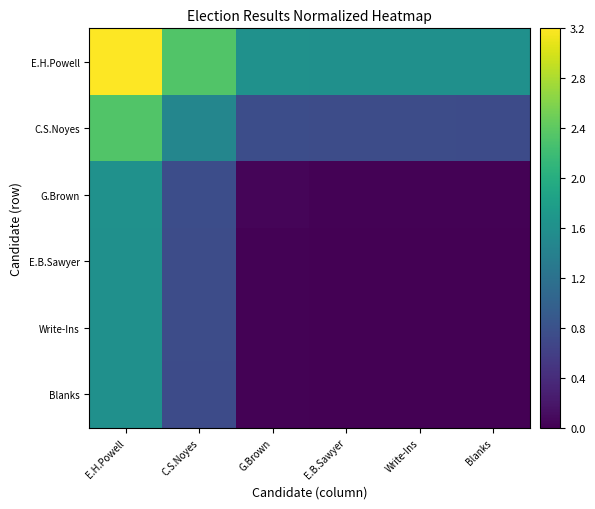

Which label corresponds to the largest value in the chart?

E.H.Powell